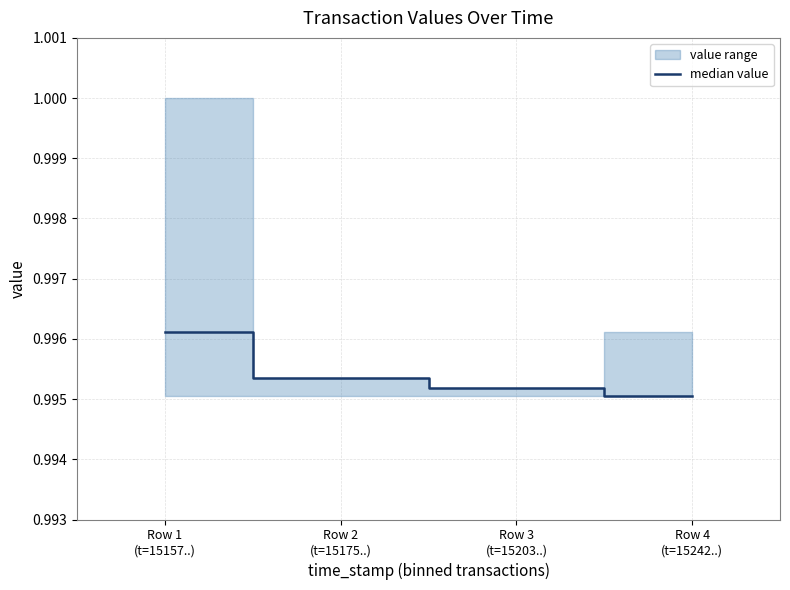

What is the maximum value shown in the chart?

1.0